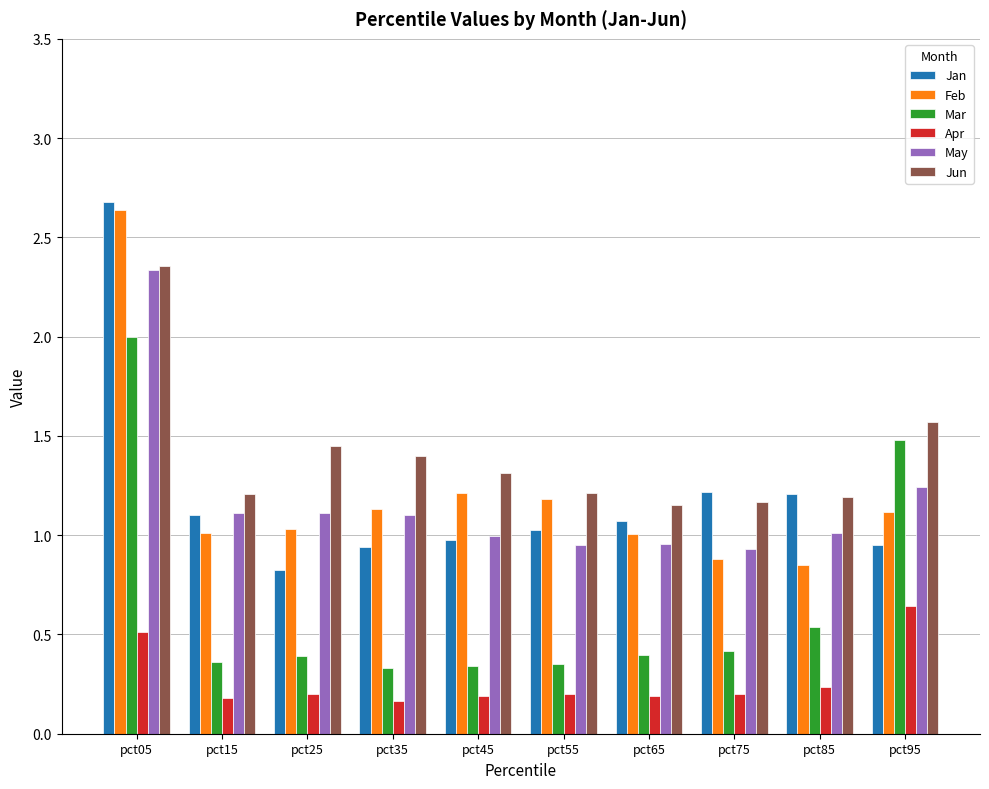

Between pct05 and pct75, which series saw the biggest shift?

Feb